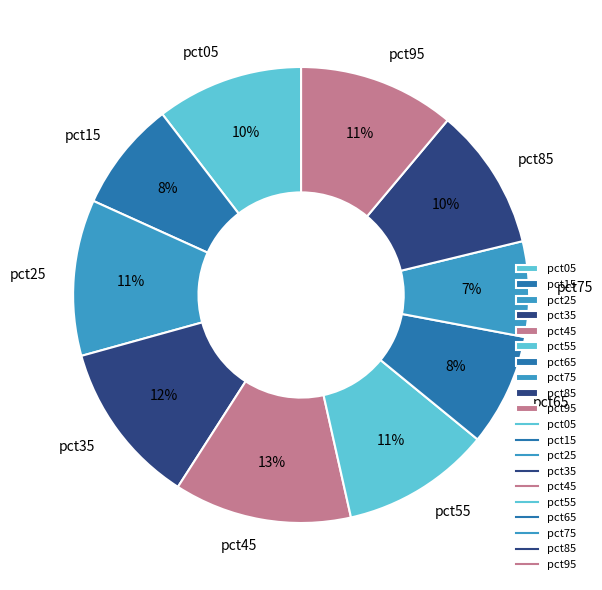

Which category has the smallest portion of the pie?

pct75